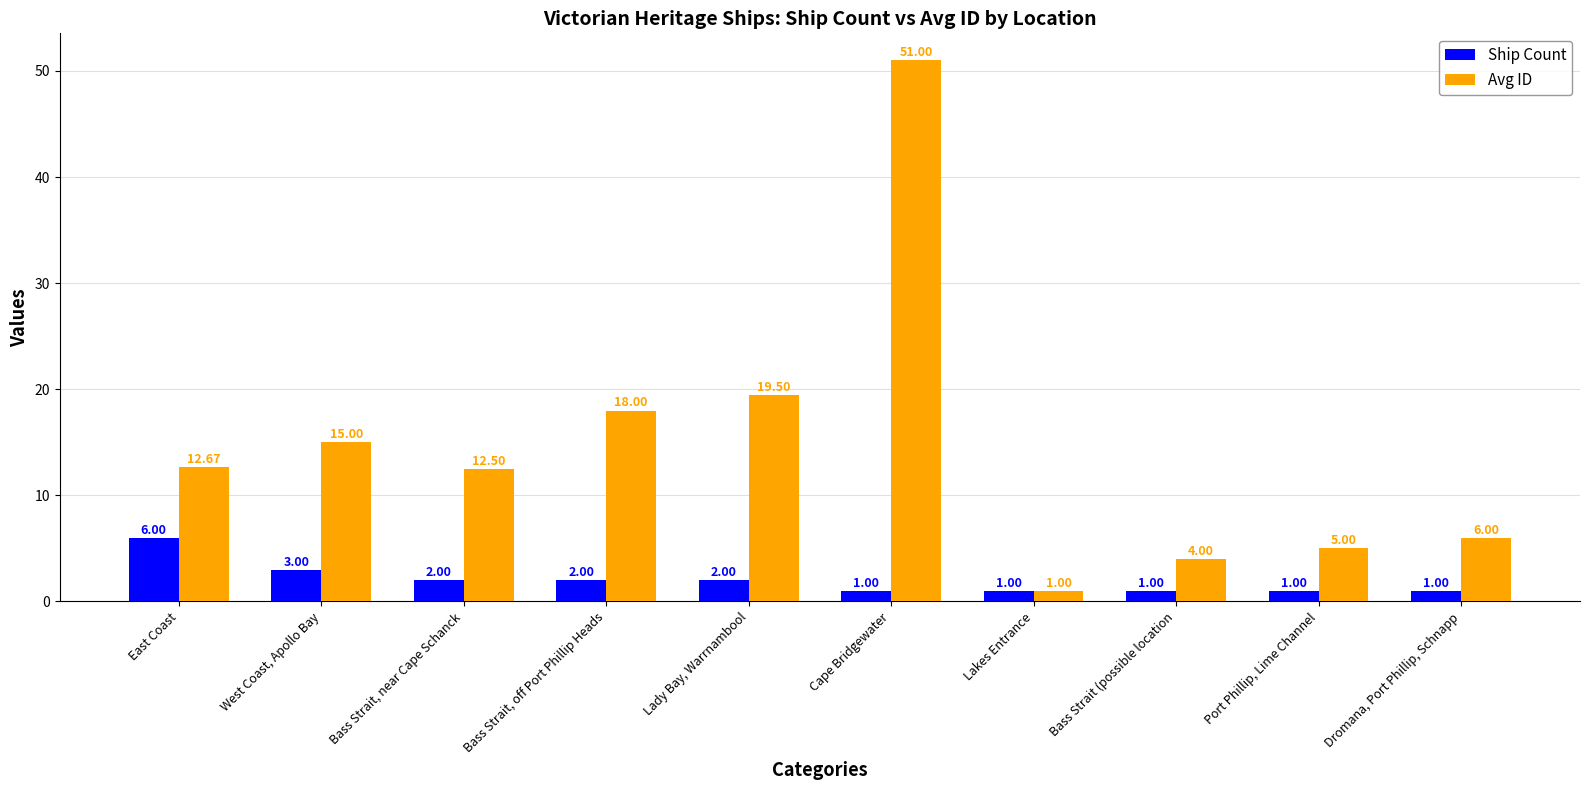

Which label corresponds to the largest value in the chart?

Cape Bridgewater